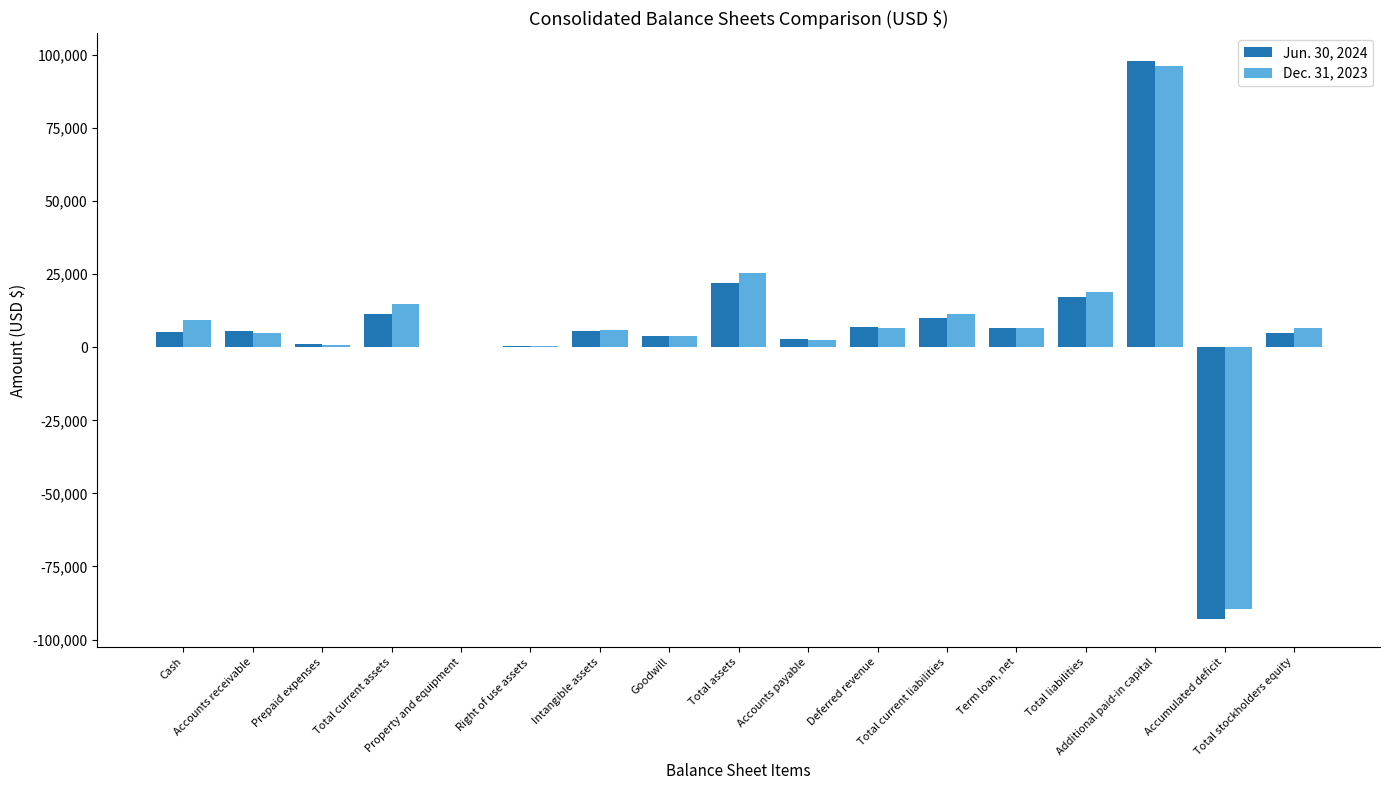

What is the maximum value shown in the chart?

97912